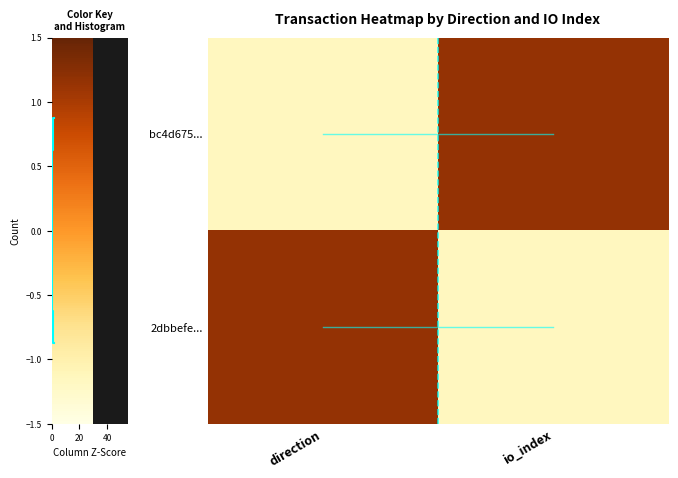

Rank the series at direction from lowest to highest value.

bc4d675..., 2dbbefe...